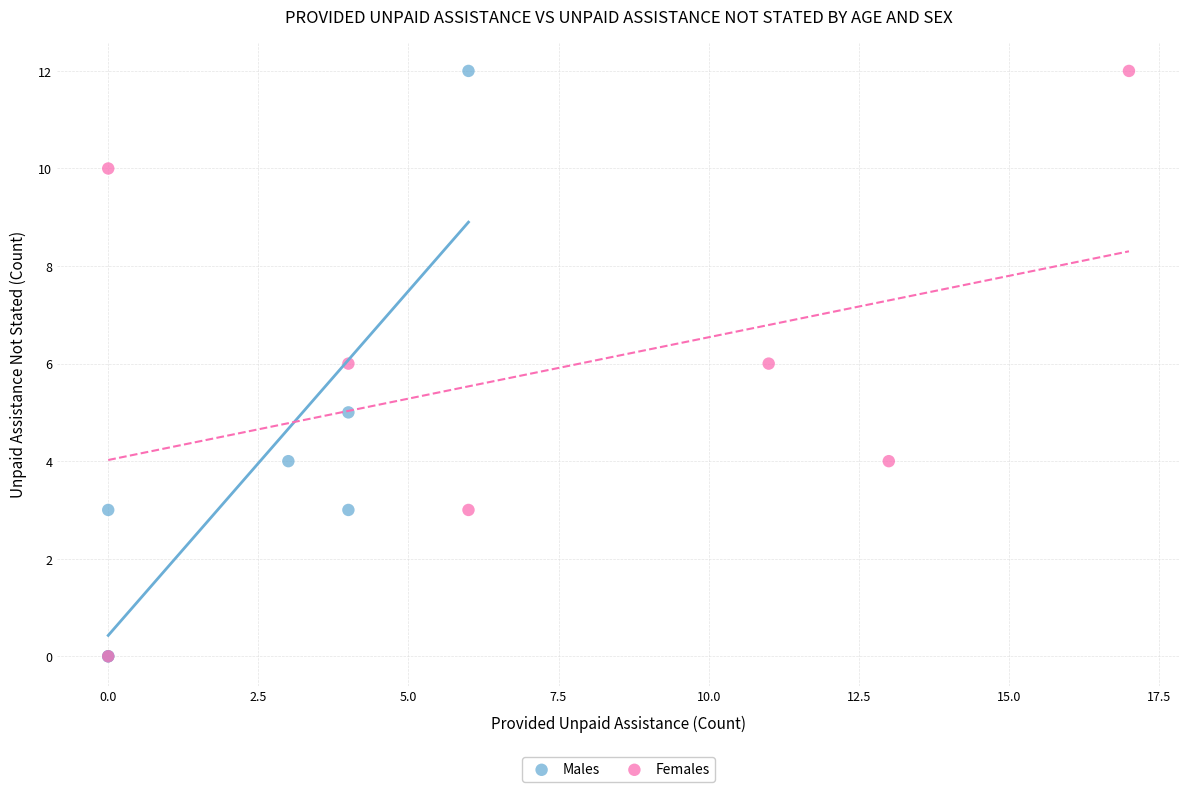

What are all the series names shown in the legend?

Males, Females